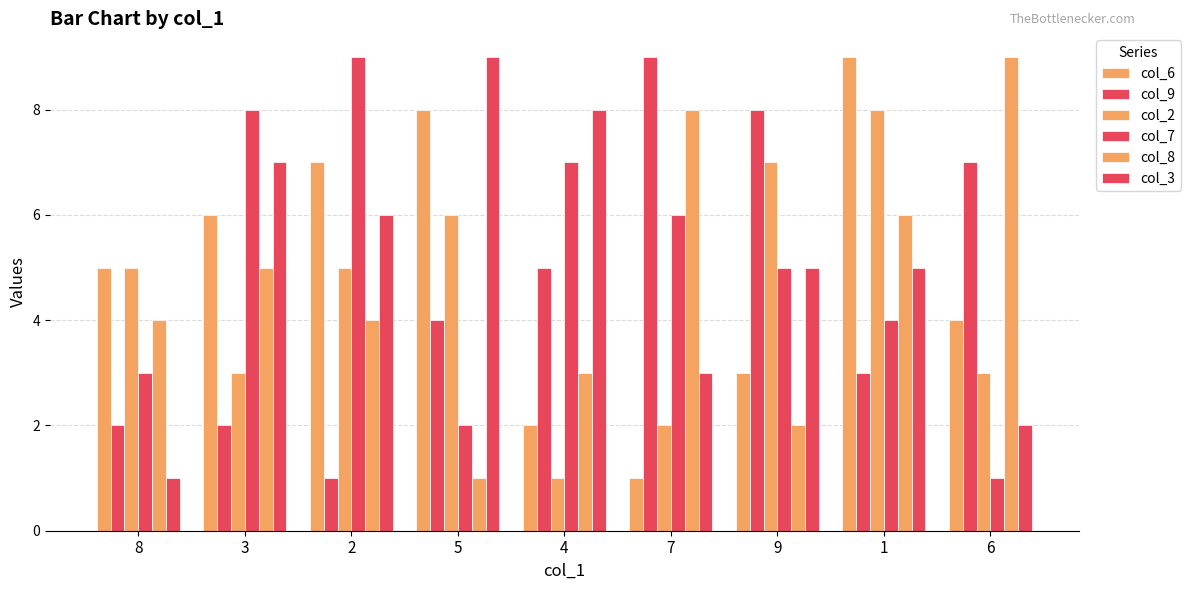

What is the sum of all col_9 values?

41